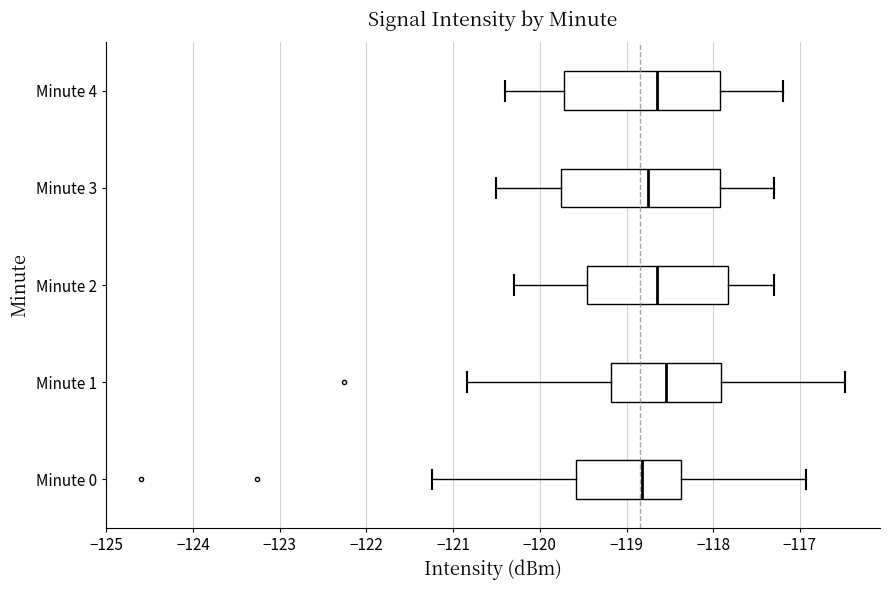

Which box has the furthest to the right median line?

Minute 1